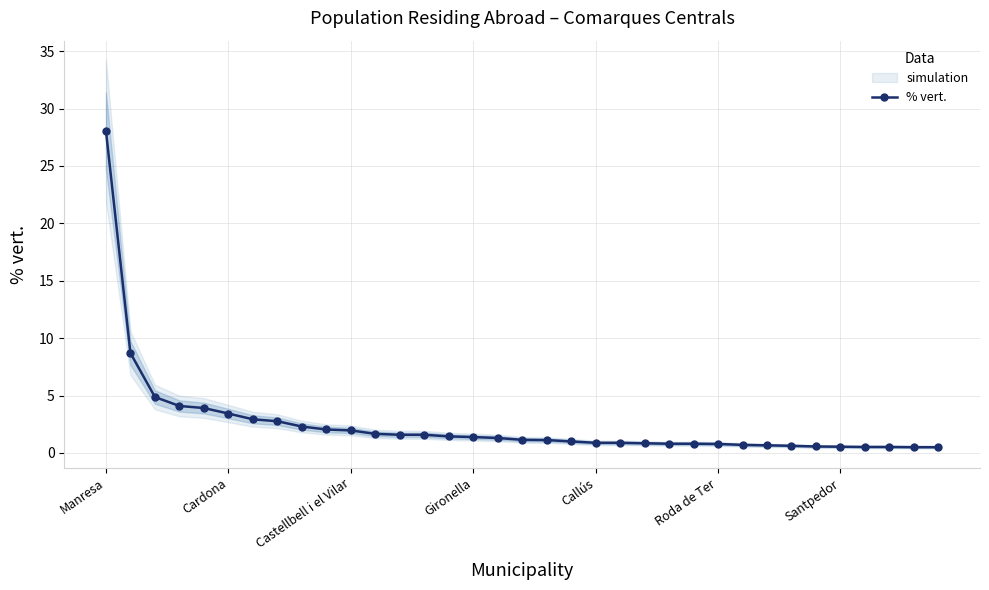

Which category has the highest value in the % vert. series?

Manresa